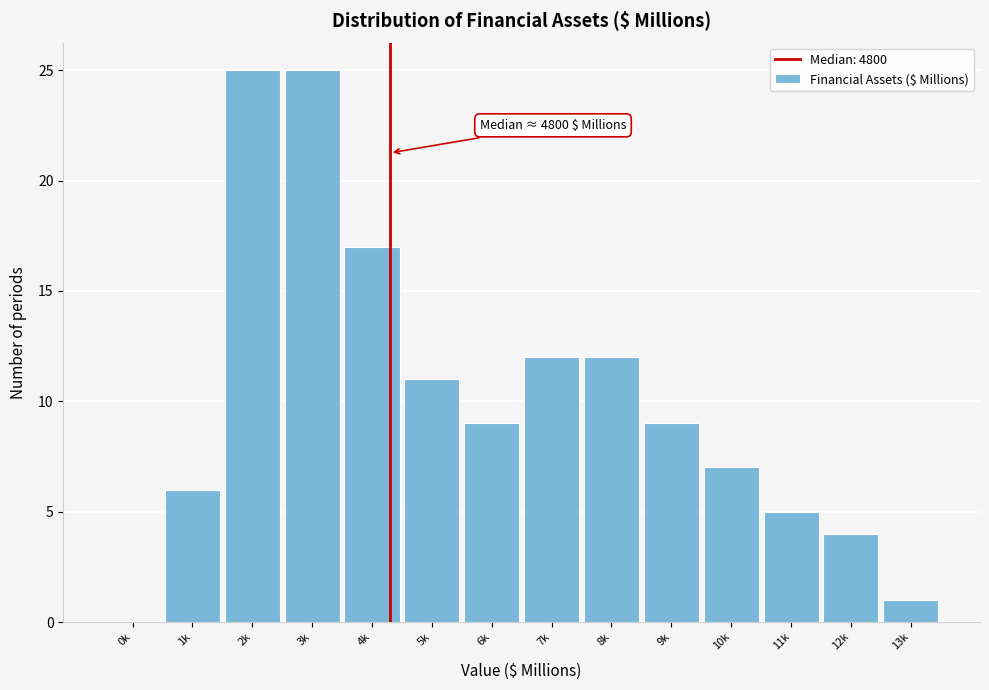

Reading right to left, what are all the values shown in this chart?

13k=1	12k=4	11k=5	10k=7	9k=9	8k=12	7k=12	6k=9	5k=11	4k=17	3k=25	2k=25	1k=6	0k=0